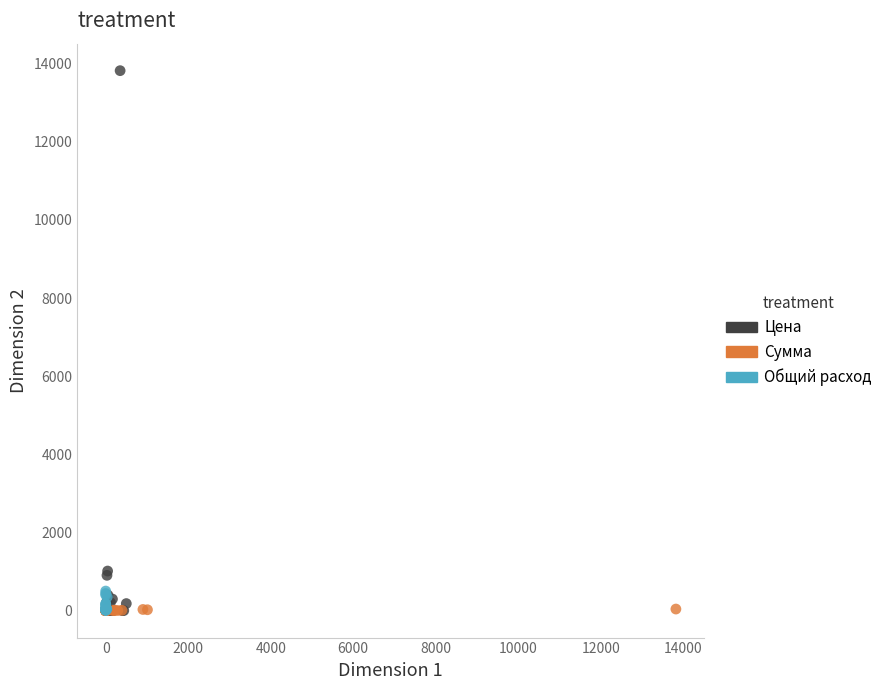

Which series contains the highest Y value?

Цена